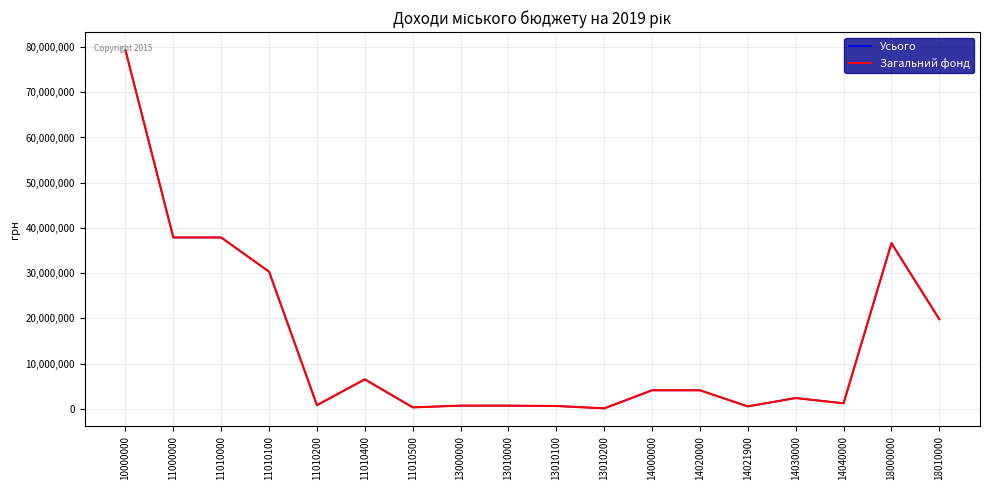

True or false: Усього has more than 2 interior local peaks.

True